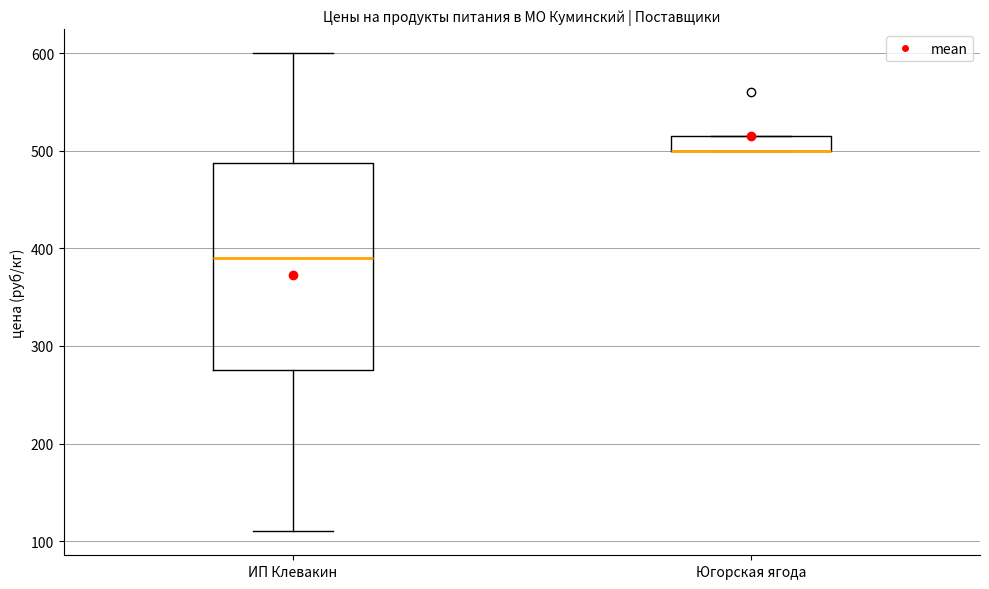

Where is the upper edge of the box for Югорская ягода on the y-axis? The values are not printed on the chart, so give them approximately, as read against the axis.

520